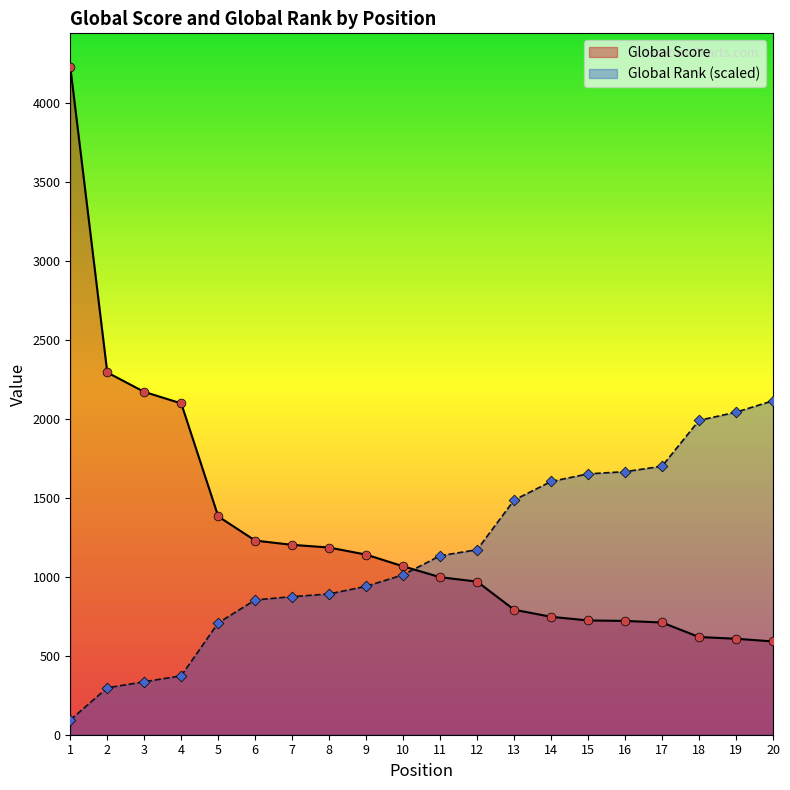

Which series contains the highest Y value?

Global Score